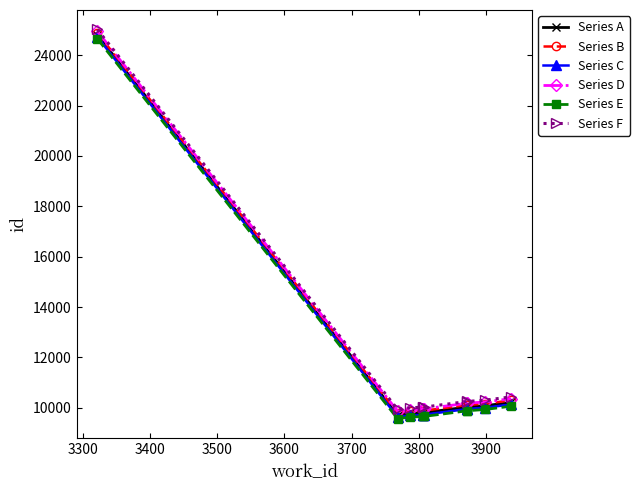

List the series in order of their overall mean, highest first.

Series F, Series D, Series B, Series A, Series C, Series E